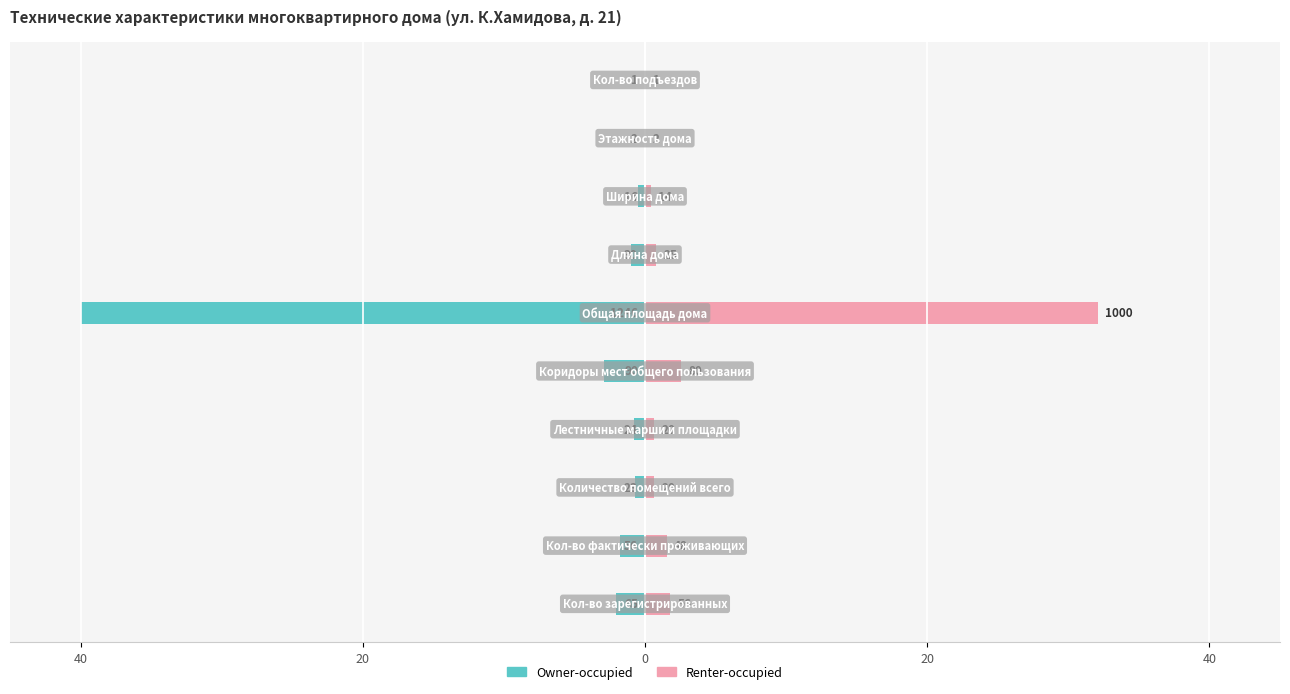

What is the smallest value displayed?

-40.0